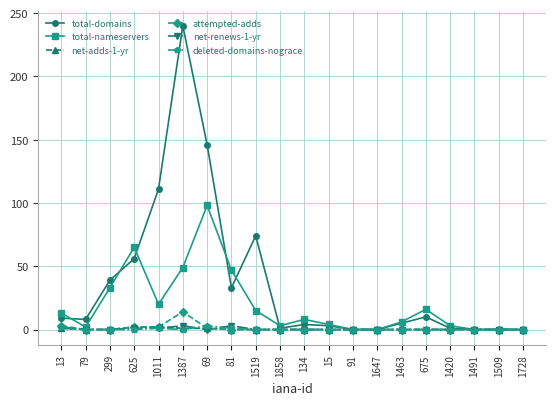

What position from the left is 1509?

19